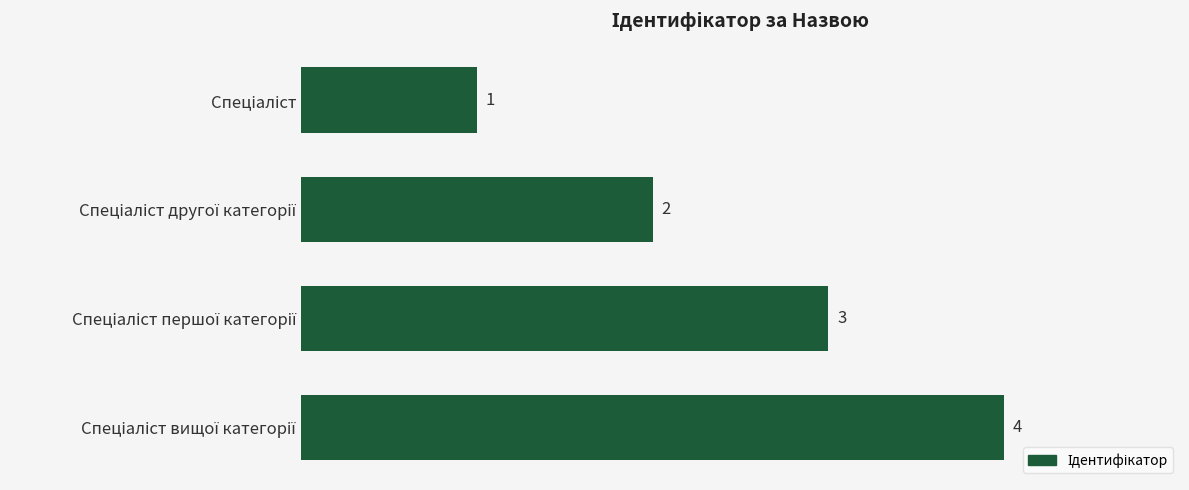

Count the values in the range 2 to 4.

3